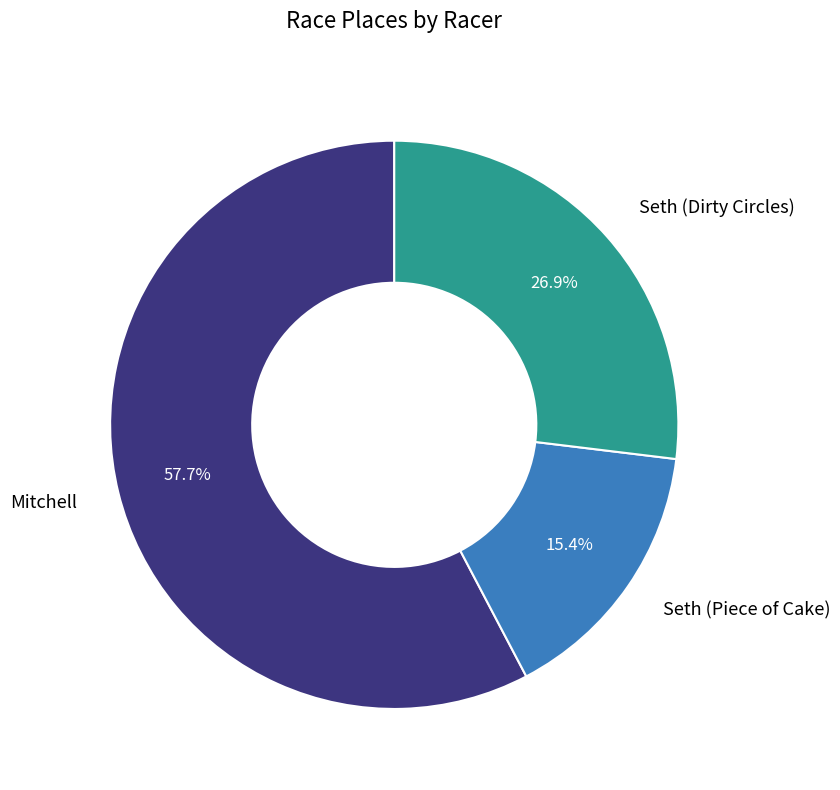

Rank the categories by value from lowest to highest.

Seth (Piece of Cake), Seth (Dirty Circles), Mitchell